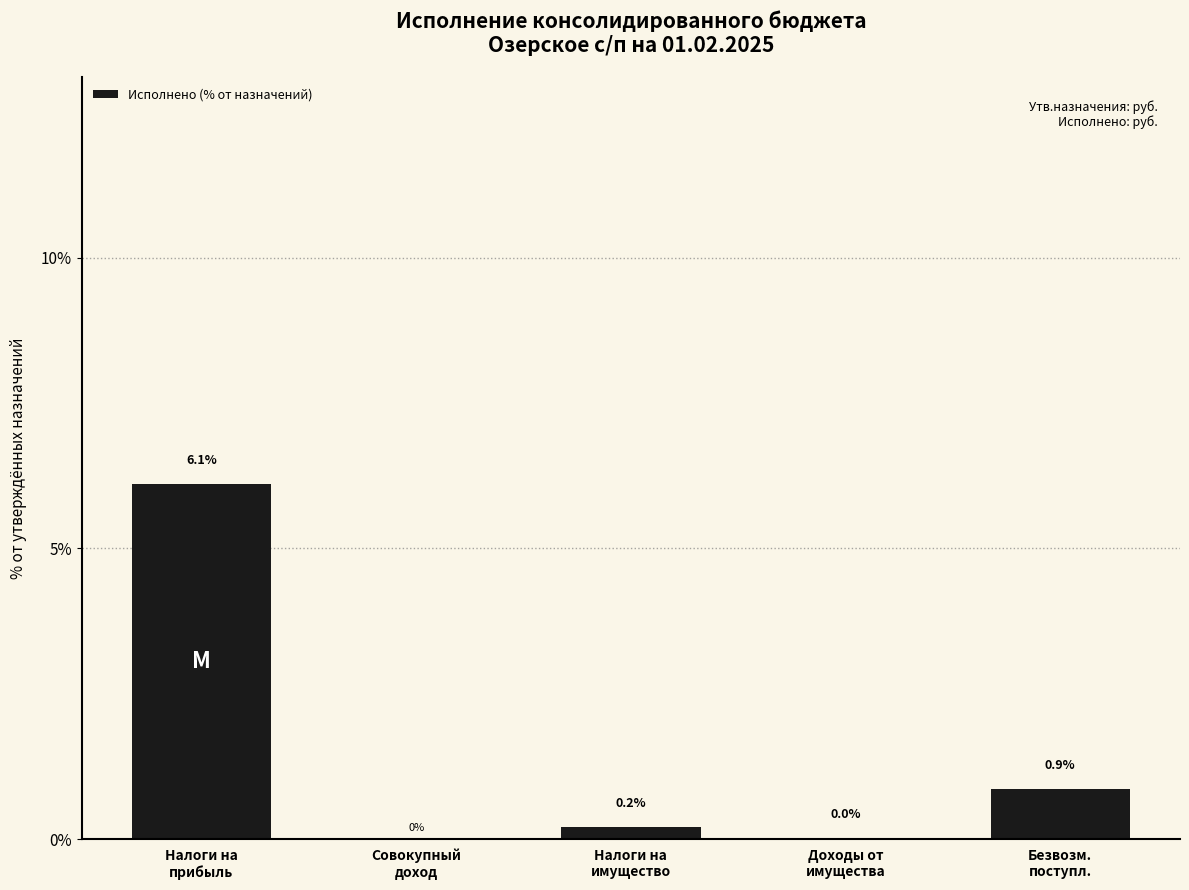

What is the sum of all values?

7.2